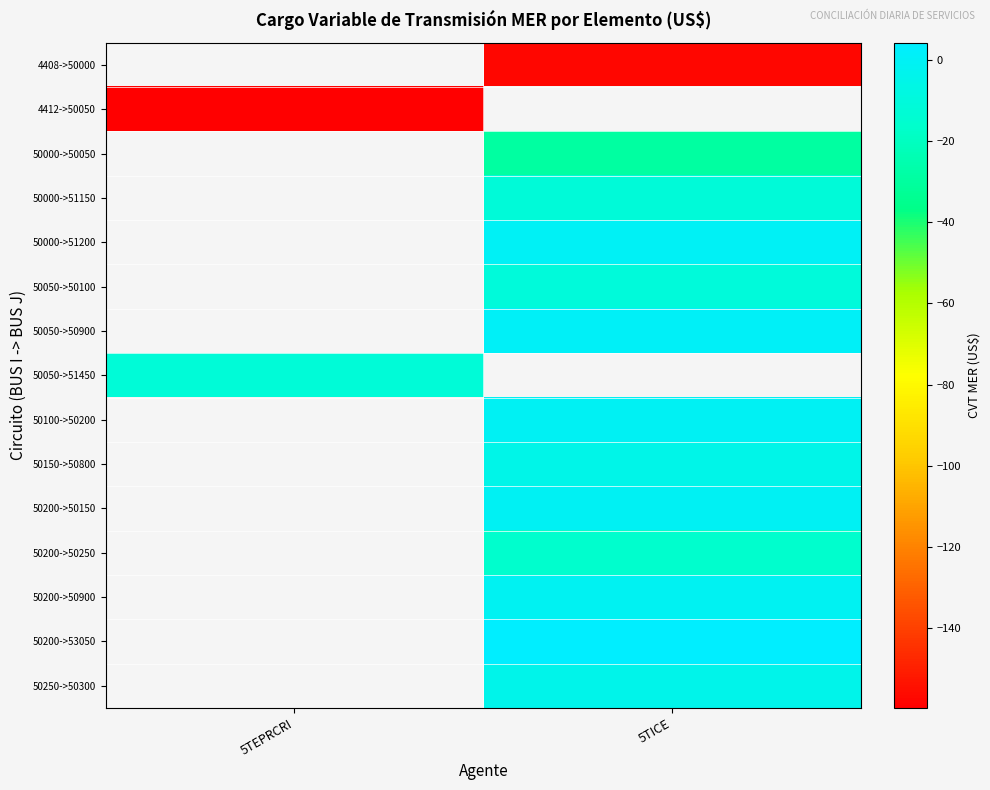

What is the greatest value displayed?

4.3